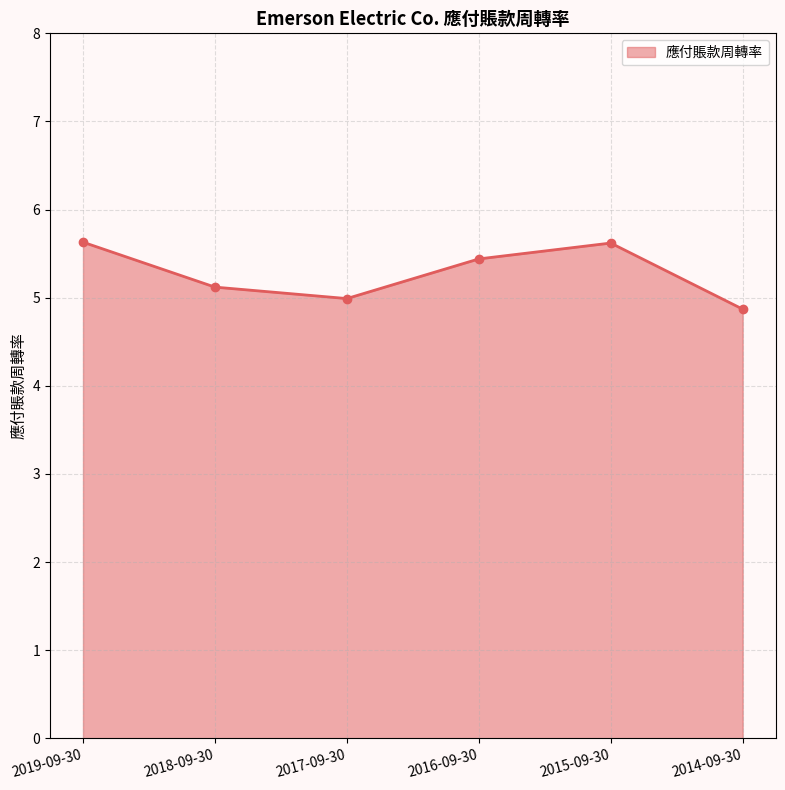

Reading left to right, extract all data points from this chart.

5.6	5.1	5.0	5.4	5.6	4.9